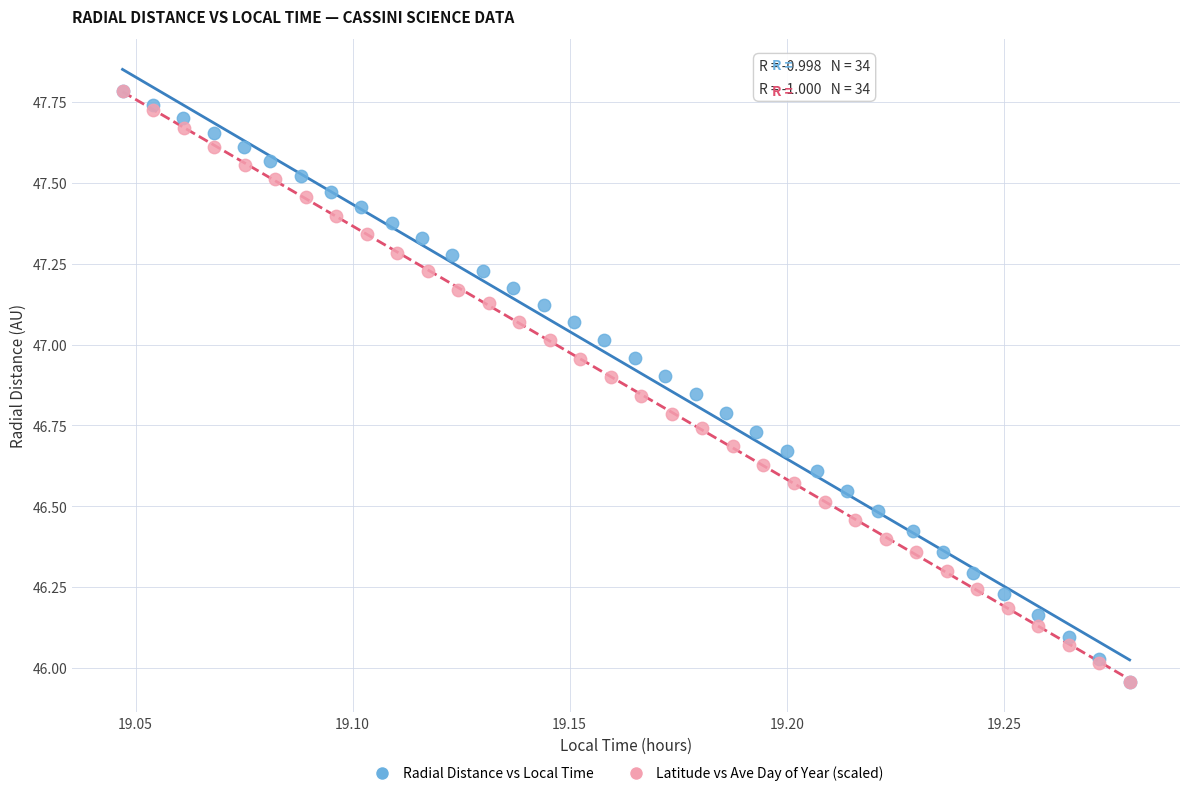

What are all the series names shown in the legend?

Radial Distance vs Local Time, Latitude vs Ave Day of Year (scaled)